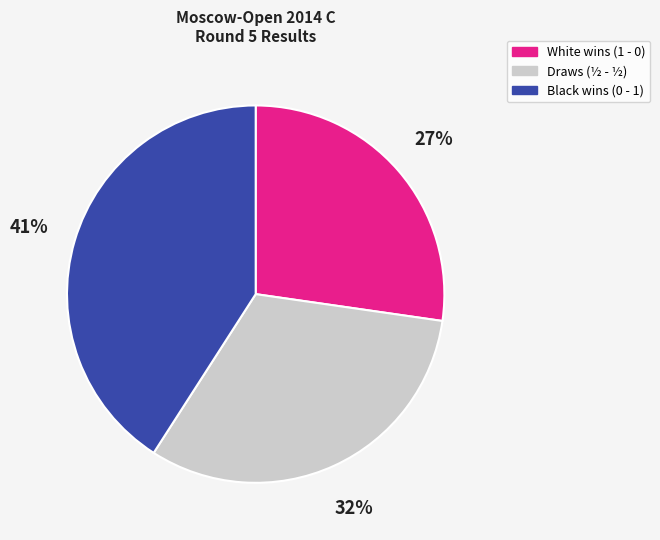

How many slices are in this pie chart?

3